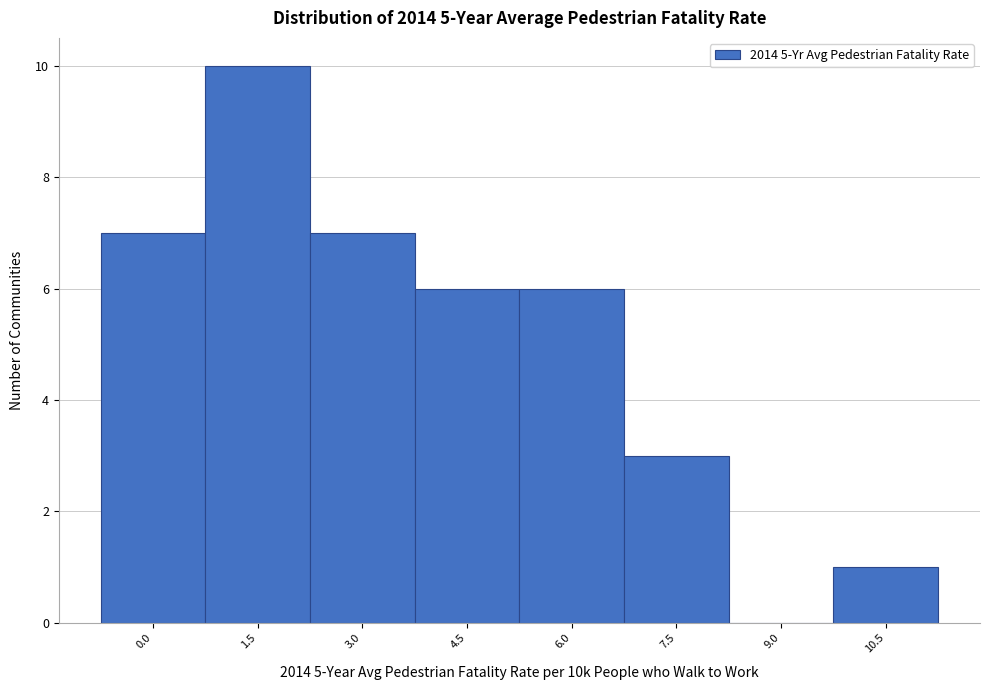

Reading left to right, extract all data points from this chart.

0.0=7	1.5=10	3.0=7	4.5=6	6.0=6	7.5=3	9.0=0	10.5=1